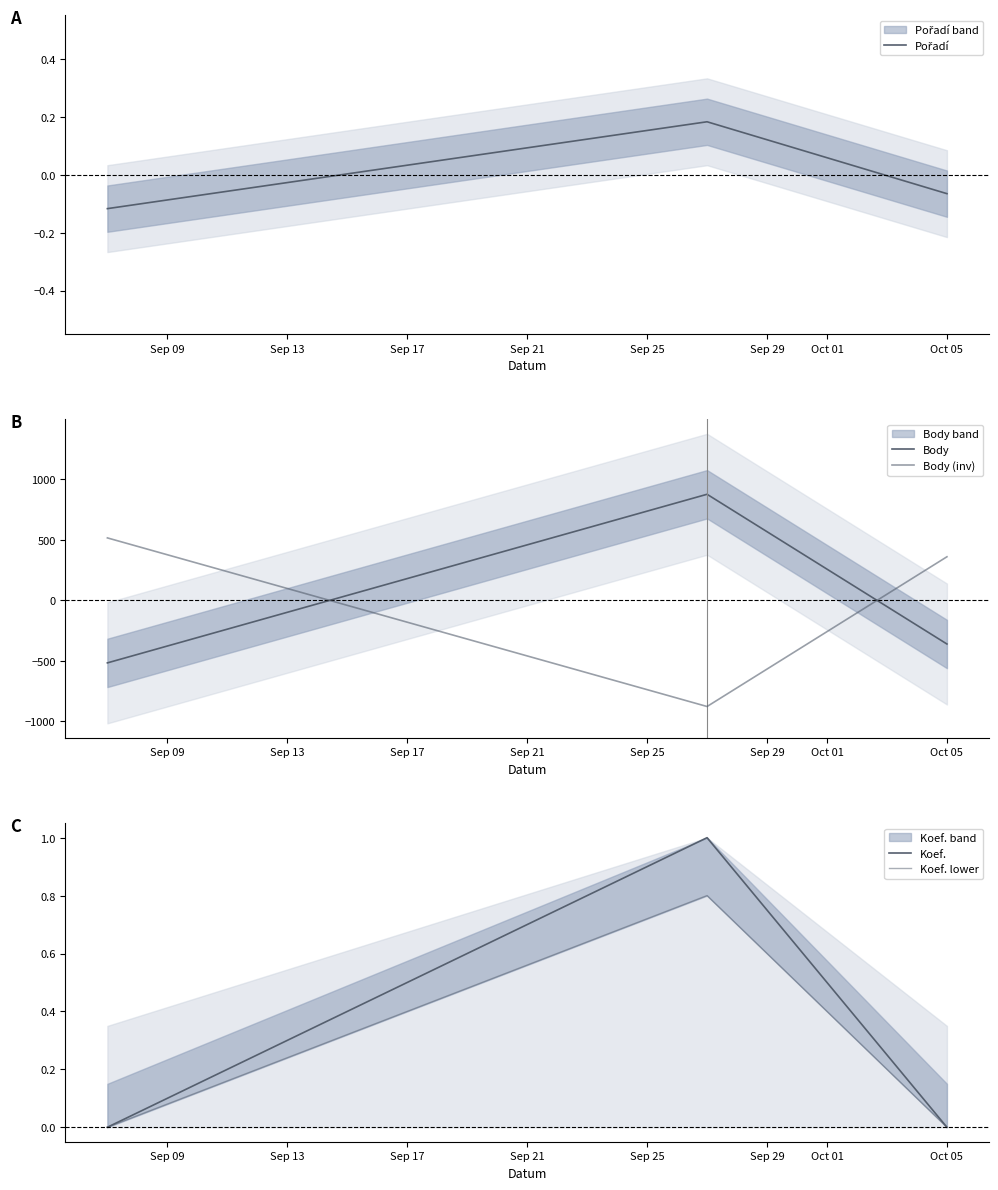

How many positive values does the Pořadí series have?

1